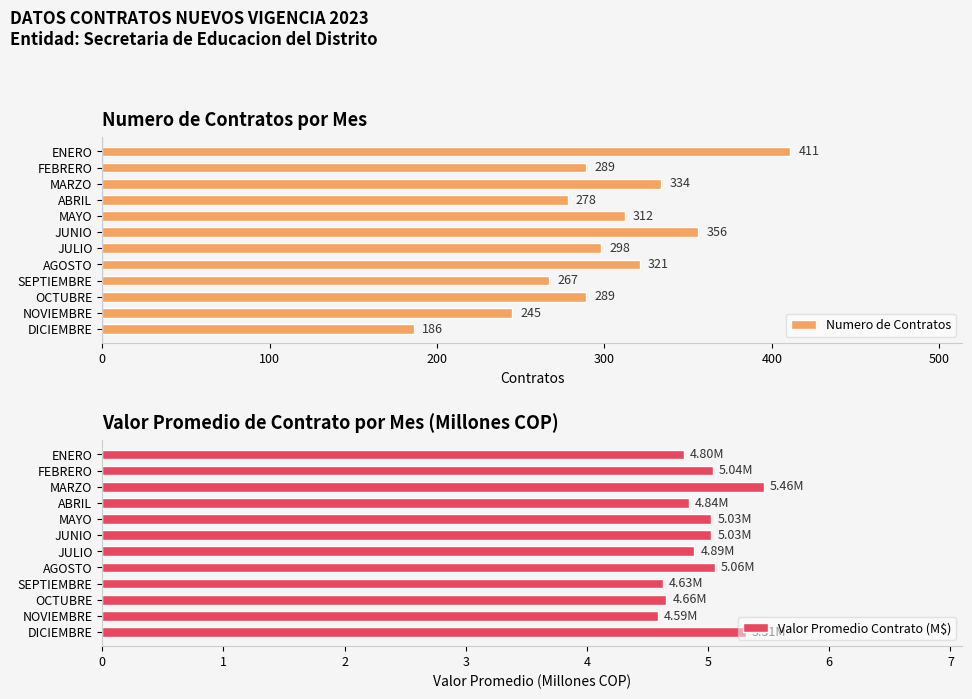

What is the difference between the maximum and minimum values in the Numero de Contratos series?

225